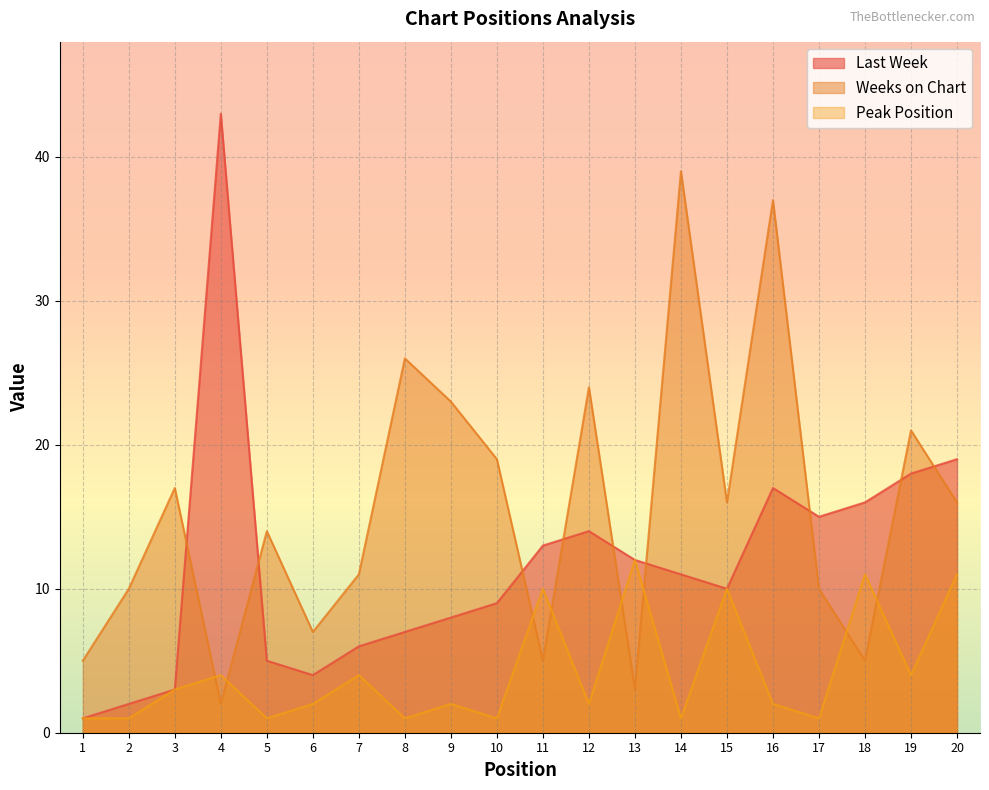

What is the highest value of the Peak Position series?

12